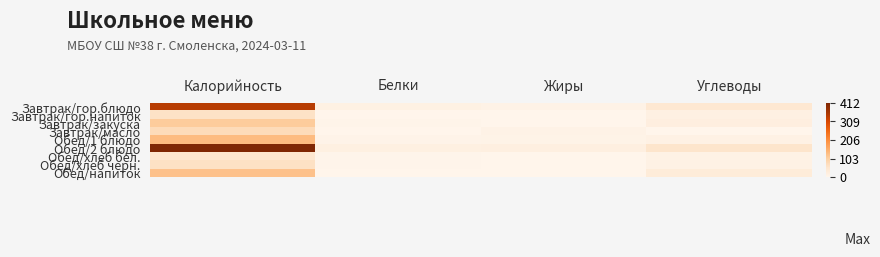

Reading right to left, transcribe all the data shown in this chart.

Завтрак/гор.блюдо: Углеводы=43.7	Жиры=8.7	Белки=14.1	Калорийность=342.4
Завтрак/гор.напиток: Углеводы=15.2	Жиры=0.0	Белки=0.3	Калорийность=60.0
Завтрак/закуска: Углеводы=21.9	Жиры=0.5	Белки=4.1	Калорийность=109.2
Завтрак/масло: Углеводы=0.1	Жиры=8.3	Белки=0.0	Калорийность=77.0
Обед/1 блюдо: Углеводы=11.4	Жиры=7.8	Белки=5.3	Калорийность=135.0
Обед/2 блюдо: Углеводы=53.2	Жиры=19.9	Белки=17.2	Калорийность=412.0
Обед/хлеб бел.: Углеводы=9.8	Жиры=0.2	Белки=1.7	Калорийность=48.0
Обед/хлеб черн.: Углеводы=12.6	Жиры=0.3	Белки=1.9	Калорийность=63.0
Обед/напиток: Углеводы=31.4	Жиры=0.0	Белки=0.6	Калорийность=124.0